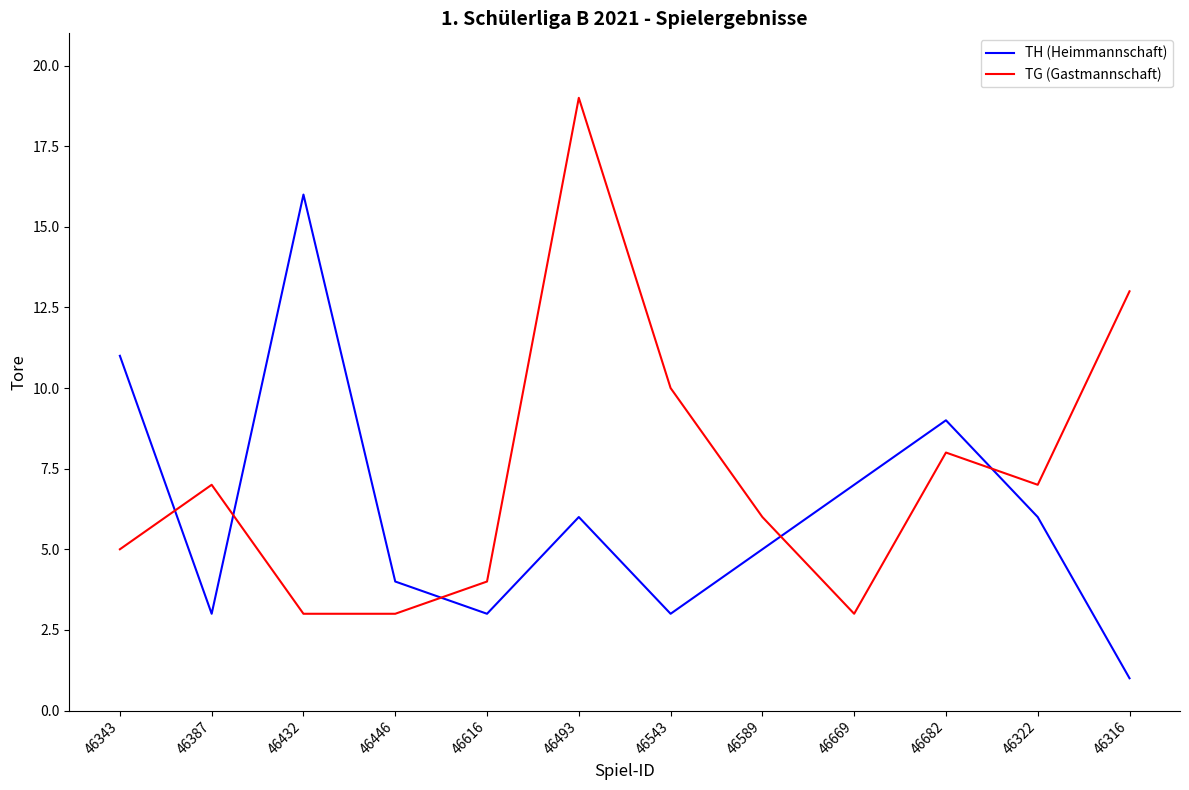

Which series has the largest total across all categories?

TG (Gastmannschaft)